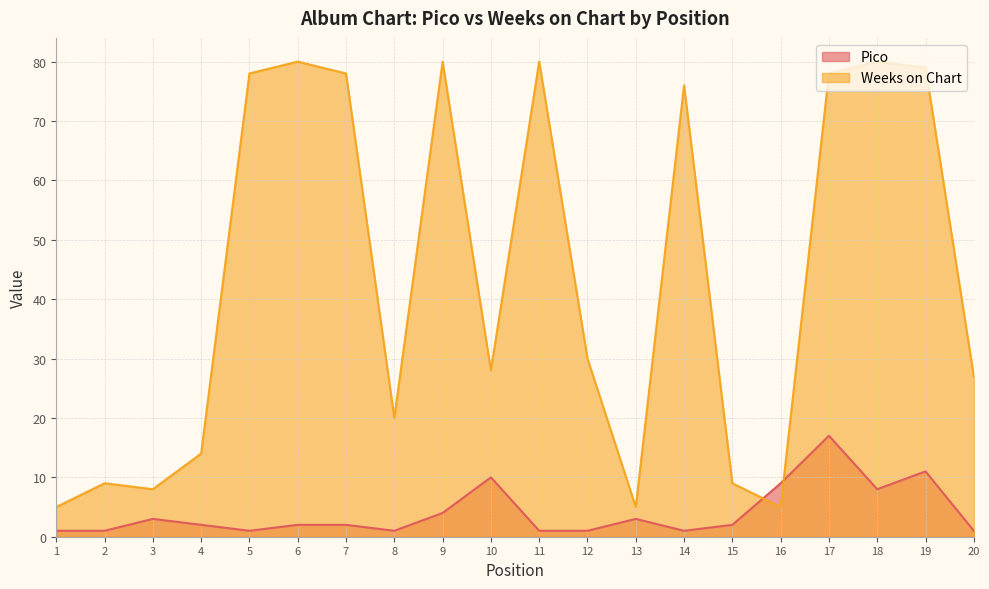

Does the chart have visible grid lines?

Yes